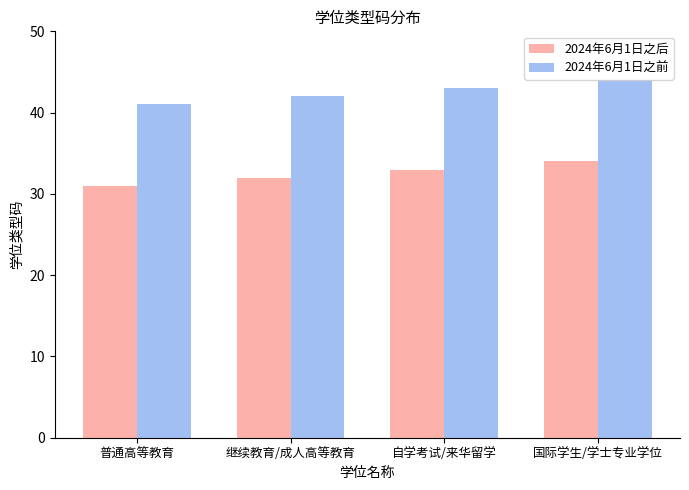

Count the number of data series in this chart.

2